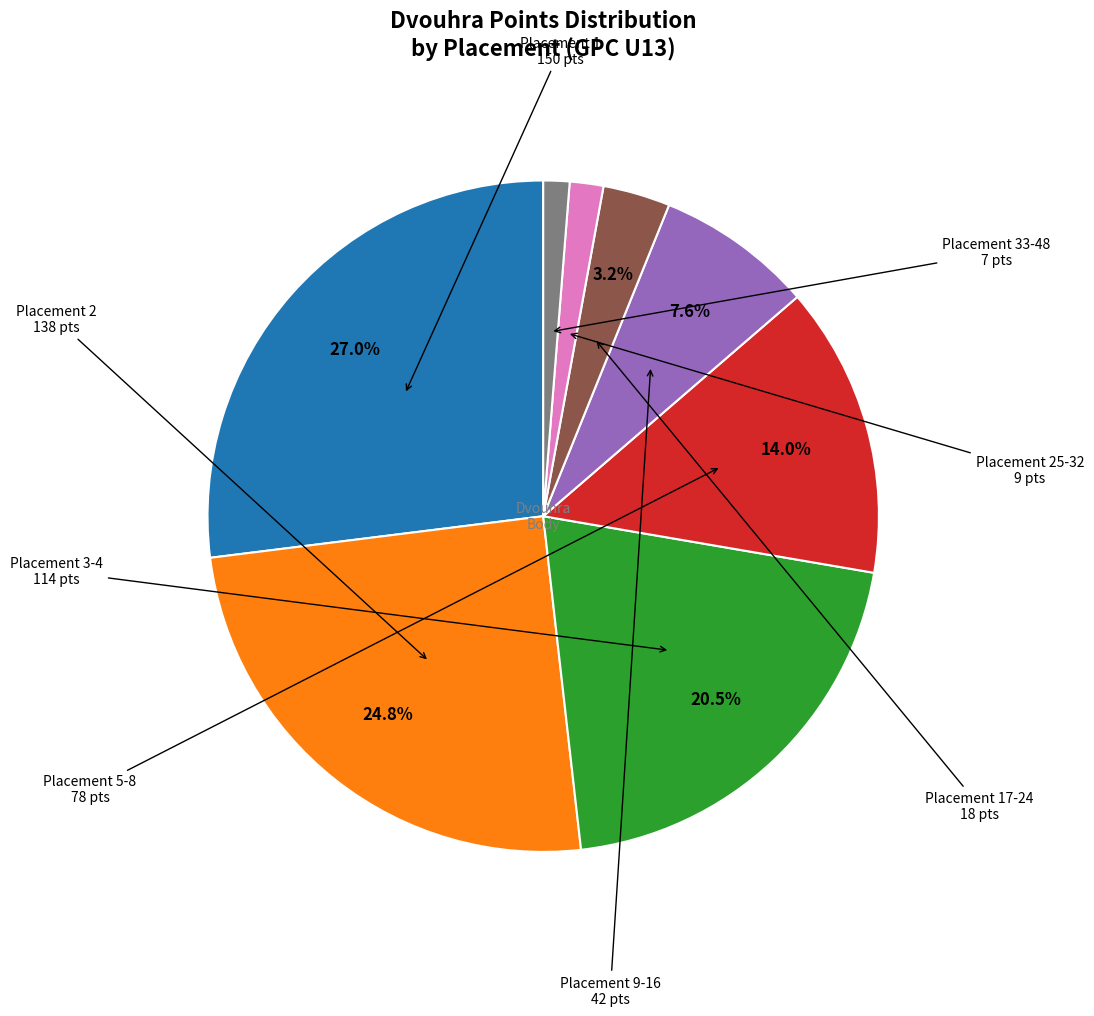

Is there a majority slice in this chart?

No